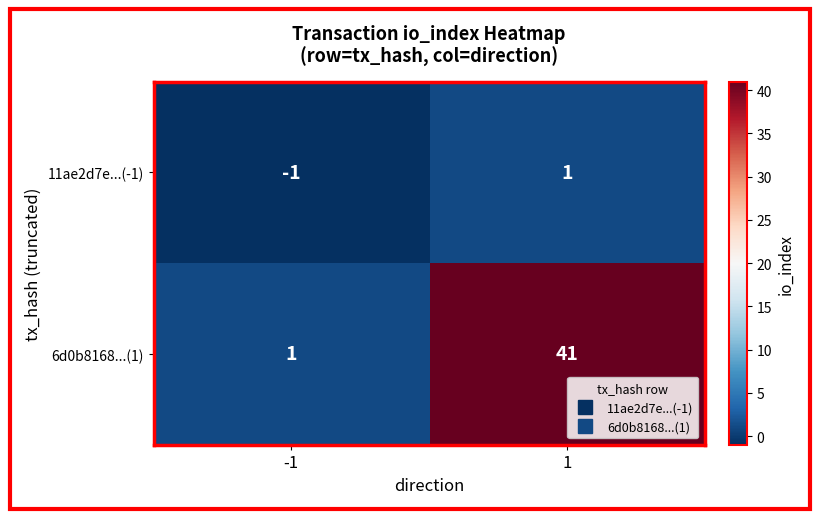

Reading left to right, extract all data points from this chart.

11ae2d7e...(-1): -1=-1	1=1
6d0b8168...(1): -1=1	1=41